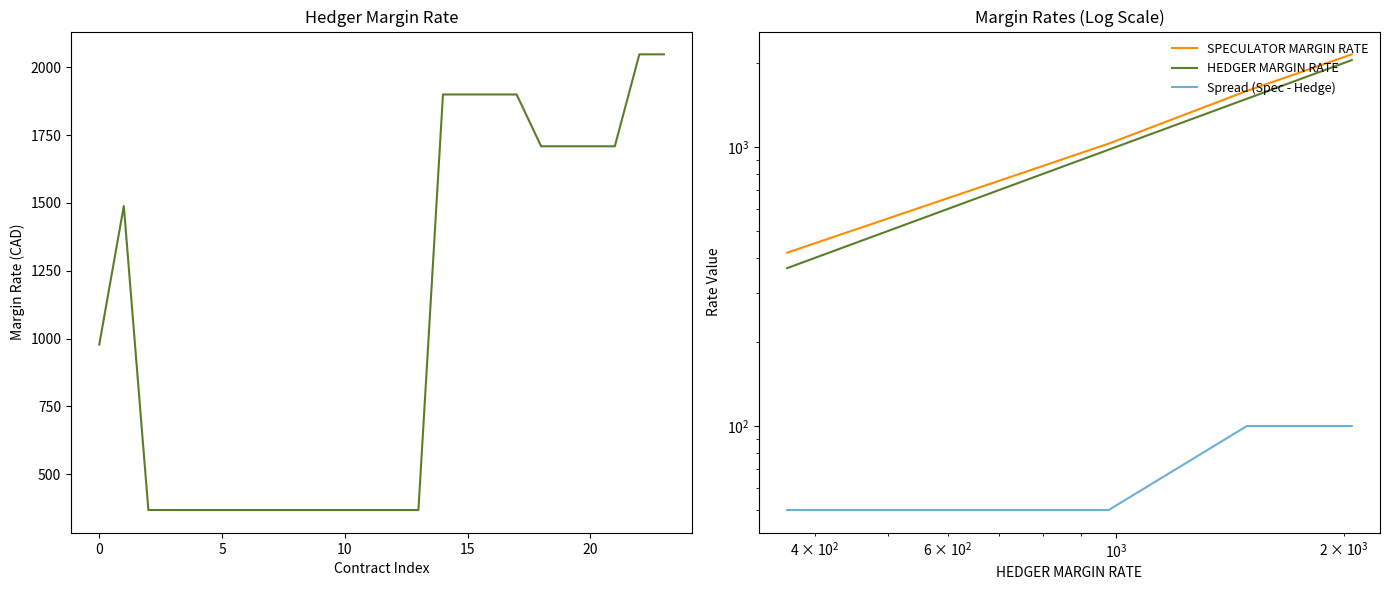

Count the number of categories in the chart.

24